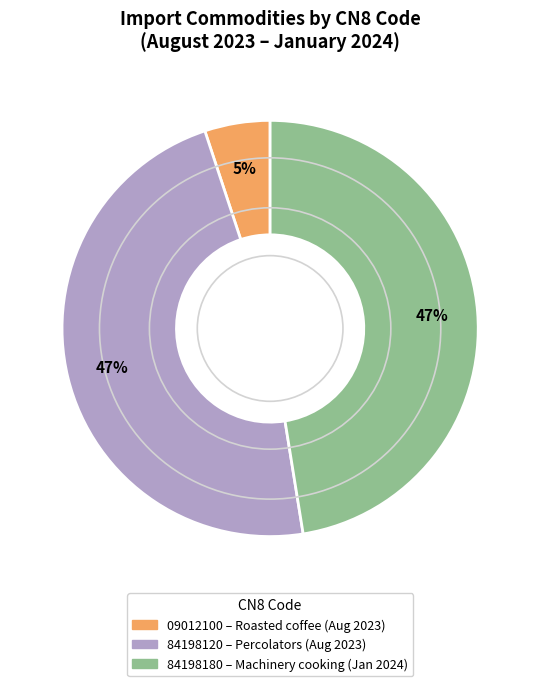

To the nearest percent, what is the difference between the largest and smallest slice percentages?

42%